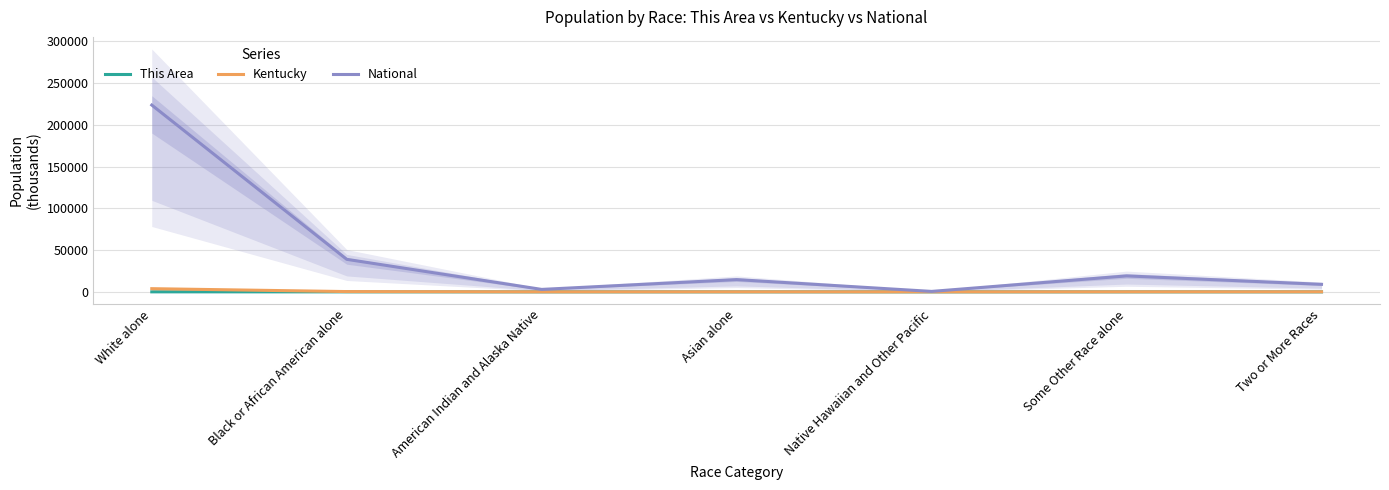

Where is the first local maximum for This Area?

Asian alone